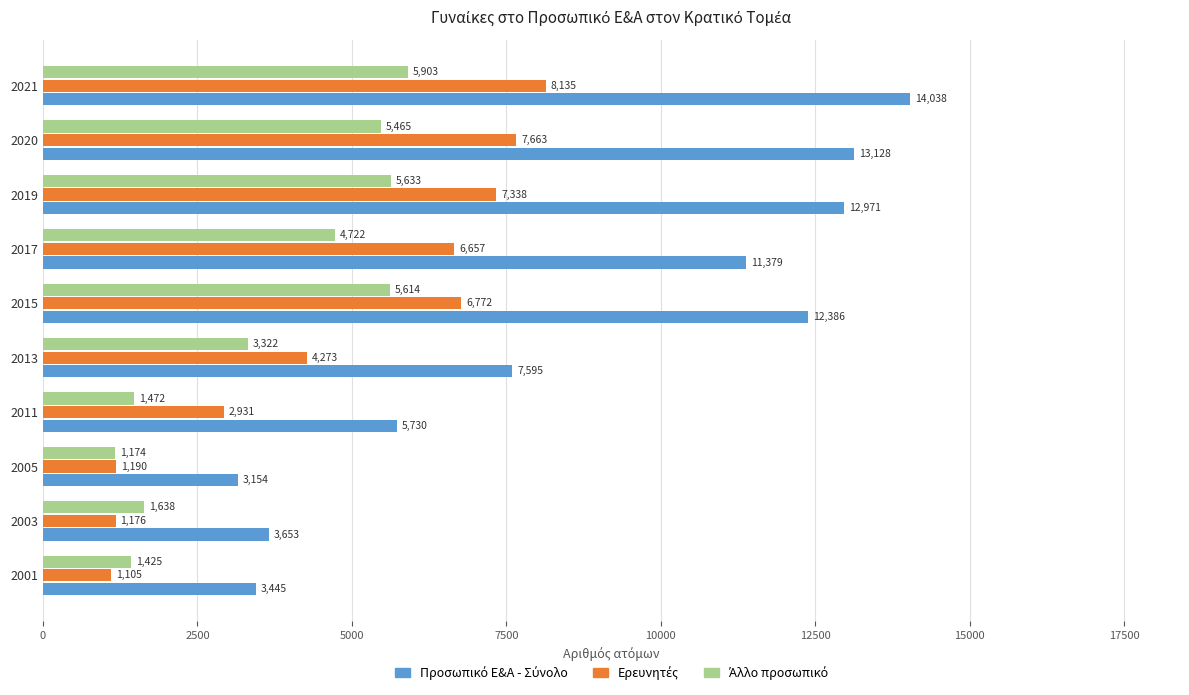

At how many categories does at least one series exceed 5981?

6